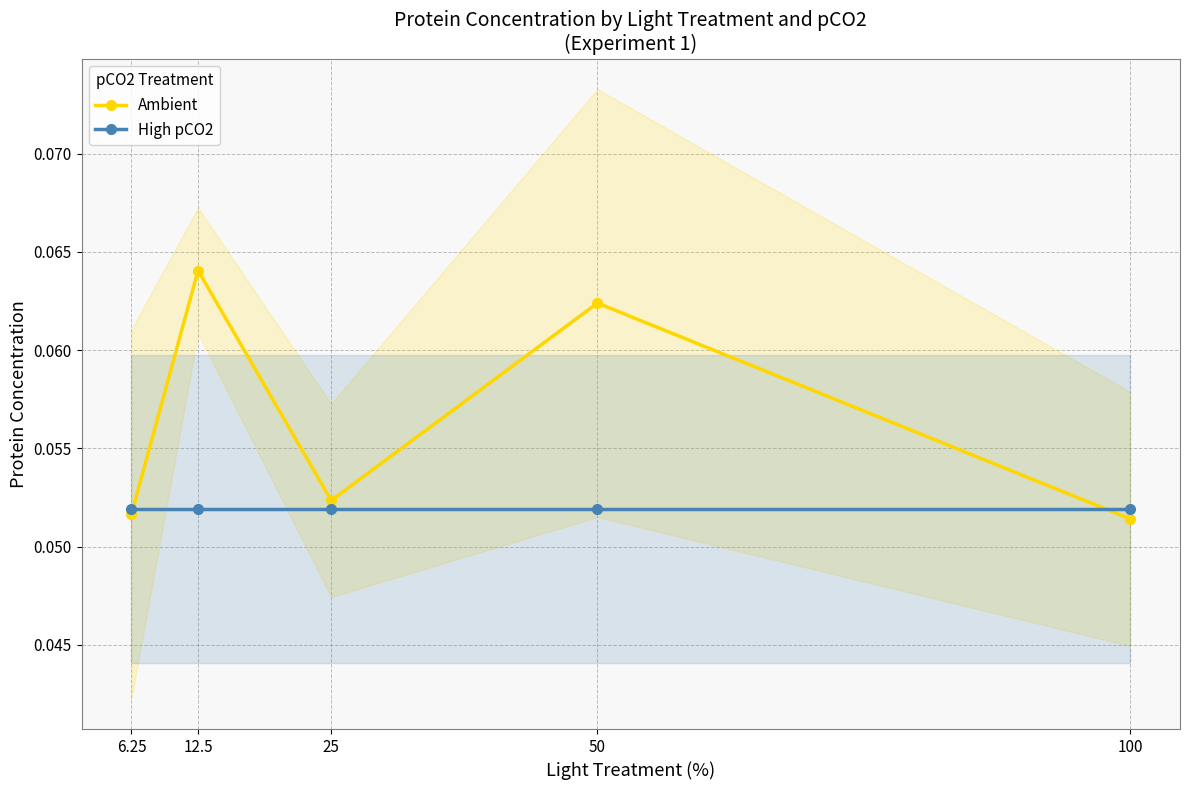

Reading left to right, transcribe all the data shown in this chart.

Ambient: 100=0.1	50=0.1	25=0.1	12.5=0.1	6.25=0.1
High pCO2: 100=0.1	50=0.1	25=0.1	12.5=0.1	6.25=0.1